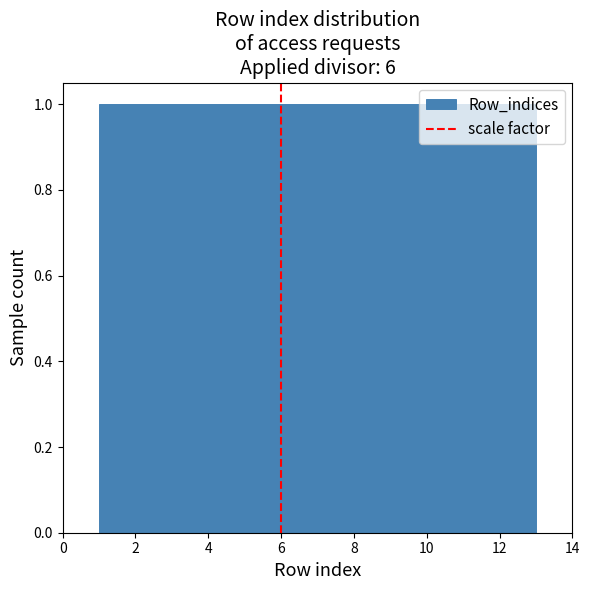

Reading left to right, transcribe this chart: for each bar, give the range it covers on the x-axis and its height. Neither the bar edges nor the heights are printed on the chart, so give them approximately, as read against the axes.

1.0 to 2.0: 1
2.0 to 2.8: 1
2.8 to 3.8: 1
3.8 to 4.6: 1
4.6 to 5.6: 1
5.6 to 6.6: 1
6.6 to 7.4: 1
7.4 to 8.4: 1
8.4 to 9.4: 1
9.4 to 10.2: 1
10.2 to 11.2: 1
11.2 to 12.0: 1
12.0 to 13.0: 1